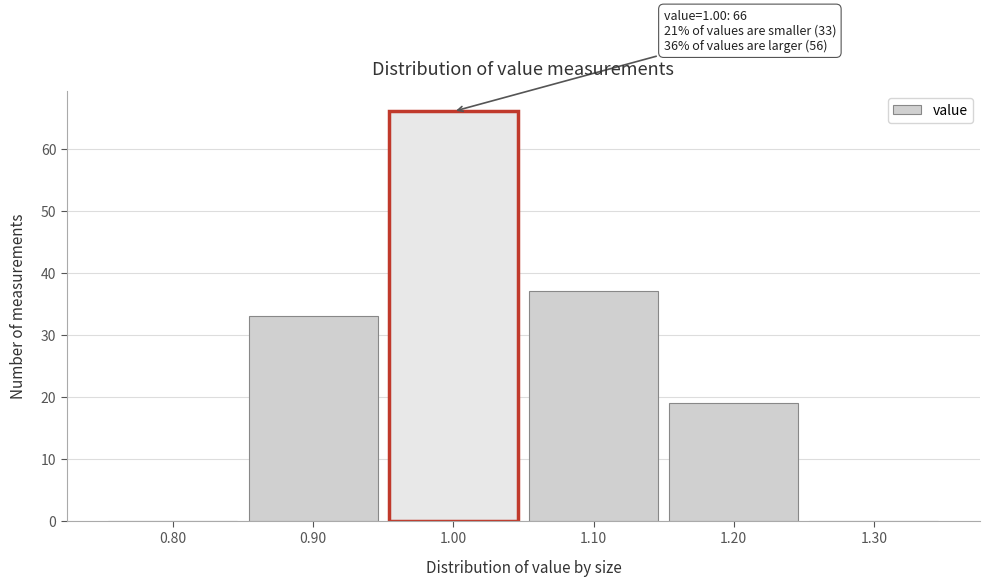

Over which range of the x-axis is the bar tallest?

0.95 to 1.05